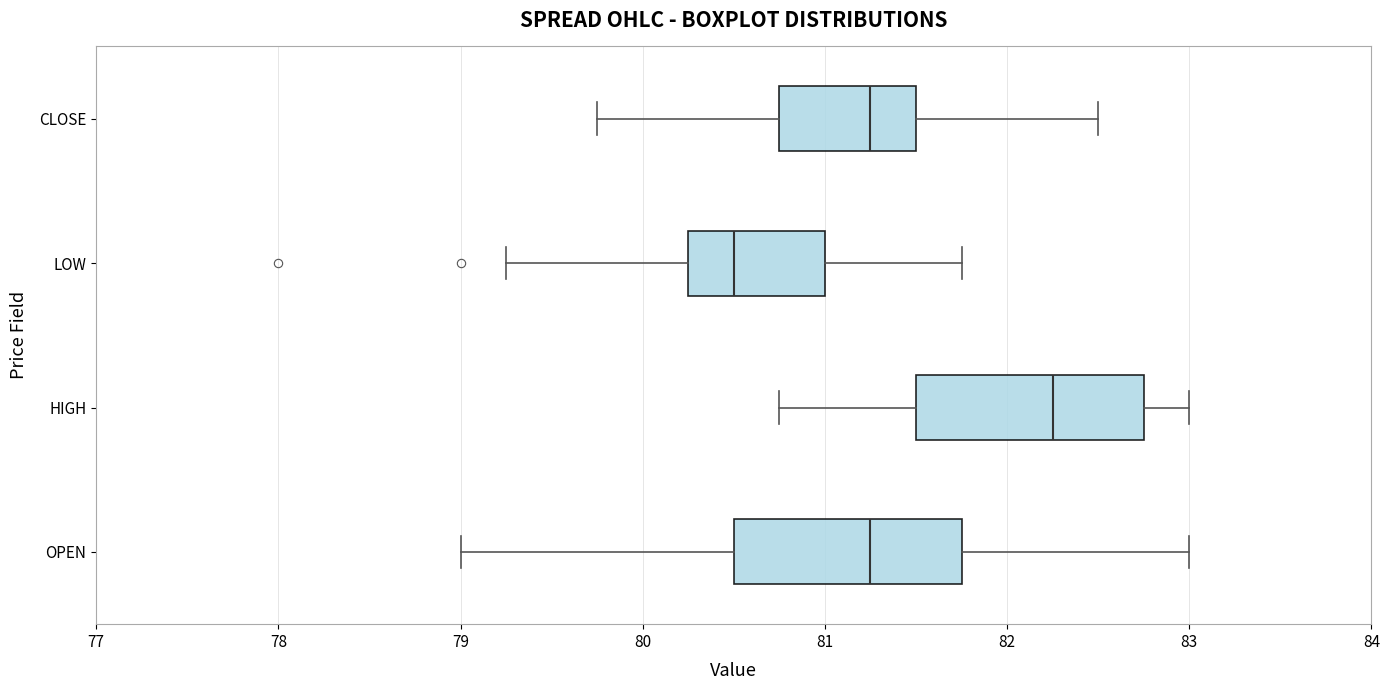

Which box's median line is the furthest to the right?

HIGH